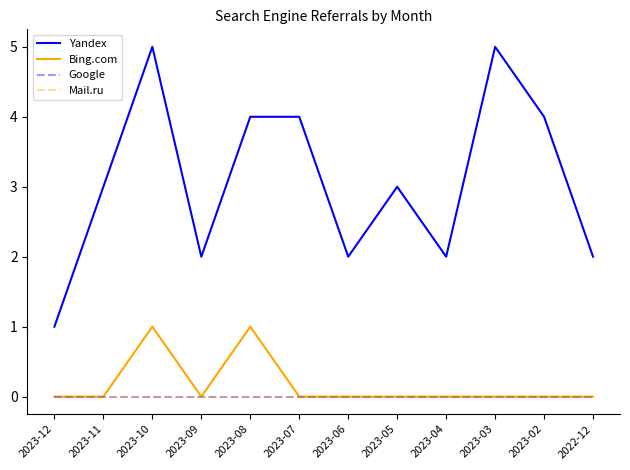

In Yandex, how many points are lower than both neighbors (excluding endpoints)?

3